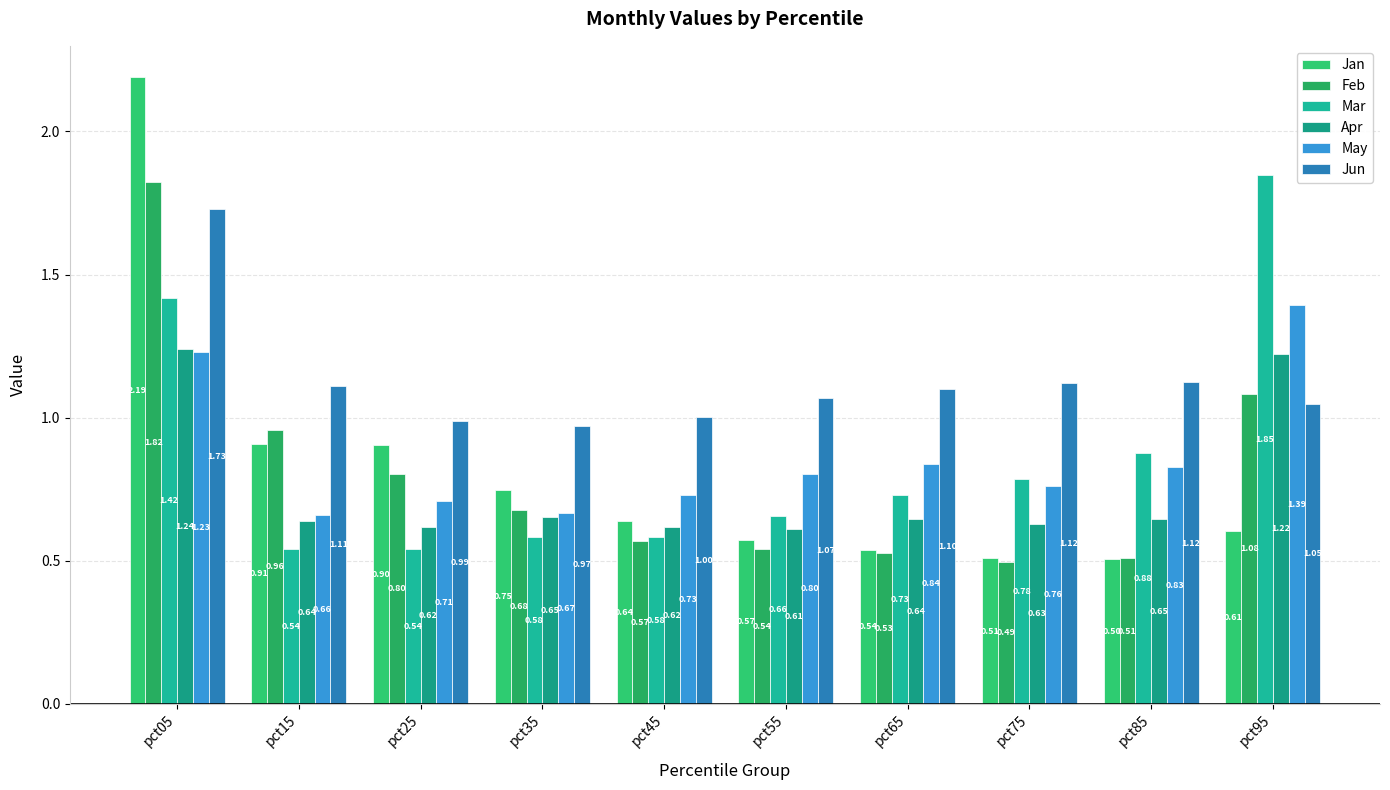

Which label corresponds to the smallest value in the chart?

pct75